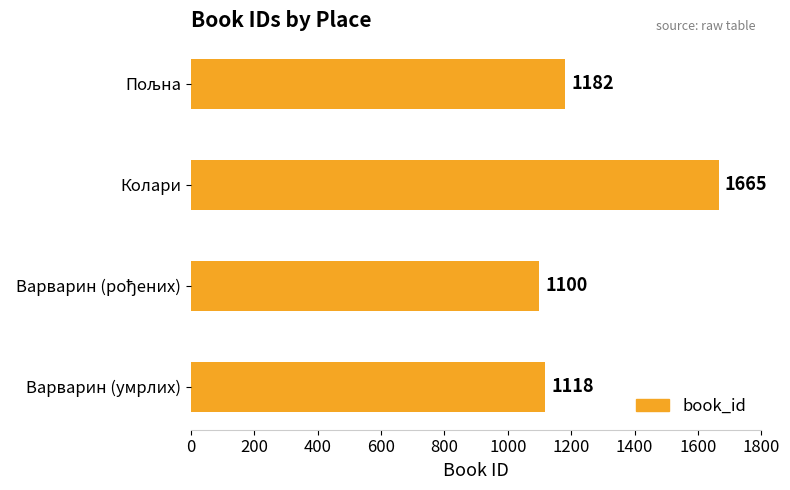

True or false: the data shows 531 at Варварин (умрлих).

False